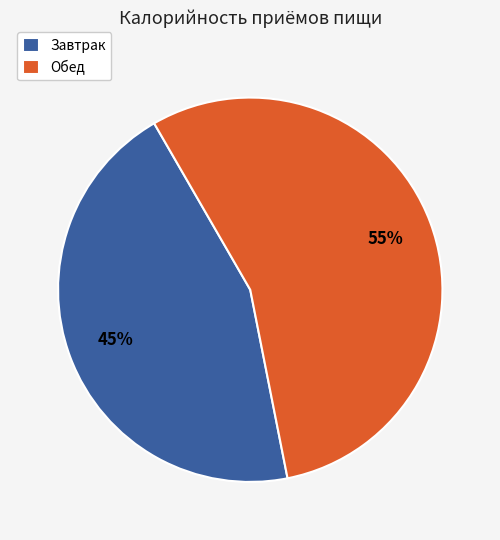

Is Обед the majority of the pie?

Yes